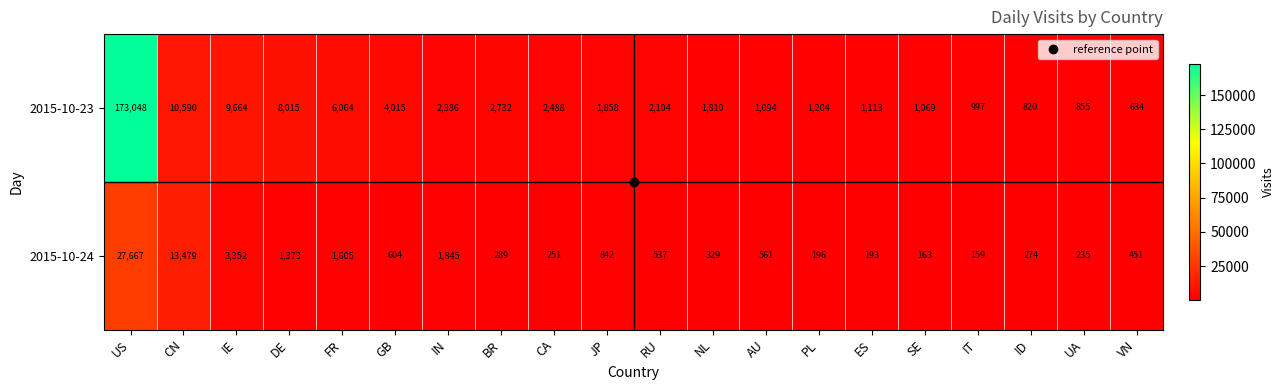

What is the total value across all series at UA?

1090